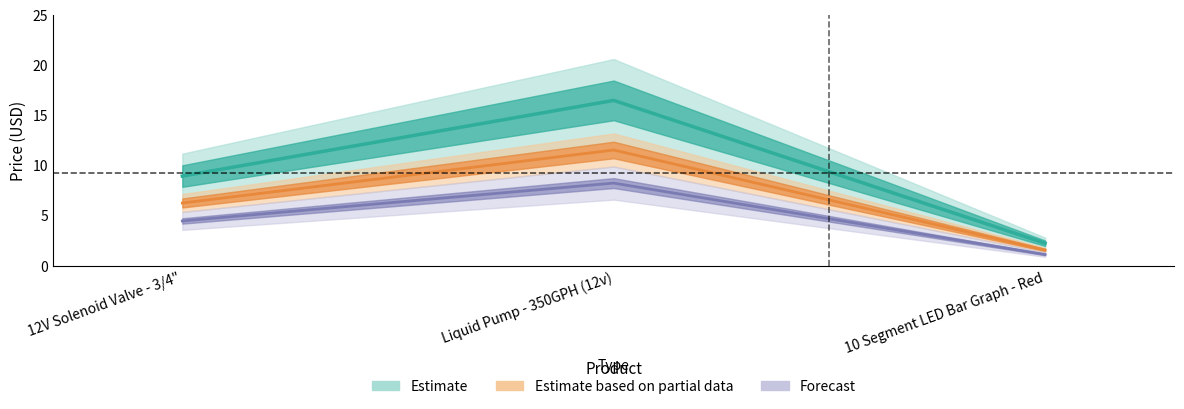

Reading left to right, extract all data points from this chart.

12V Solenoid Valve - 3/4"=8.9	Liquid Pump - 350GPH (12v)=16.5	10 Segment LED Bar Graph - Red=2.2